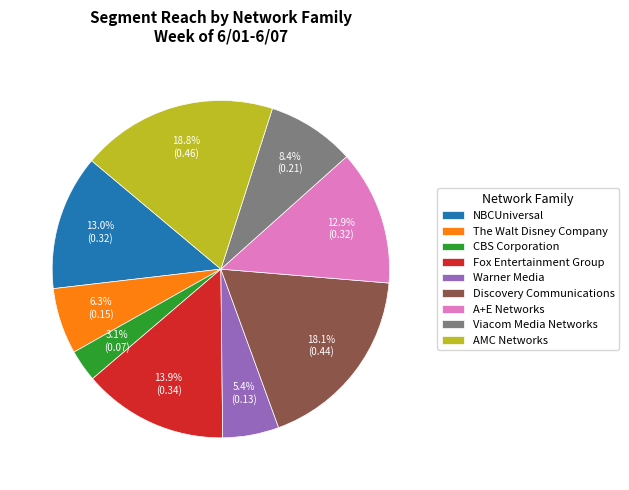

True or false: CBS Corporation accounts for 3% of the total.

True